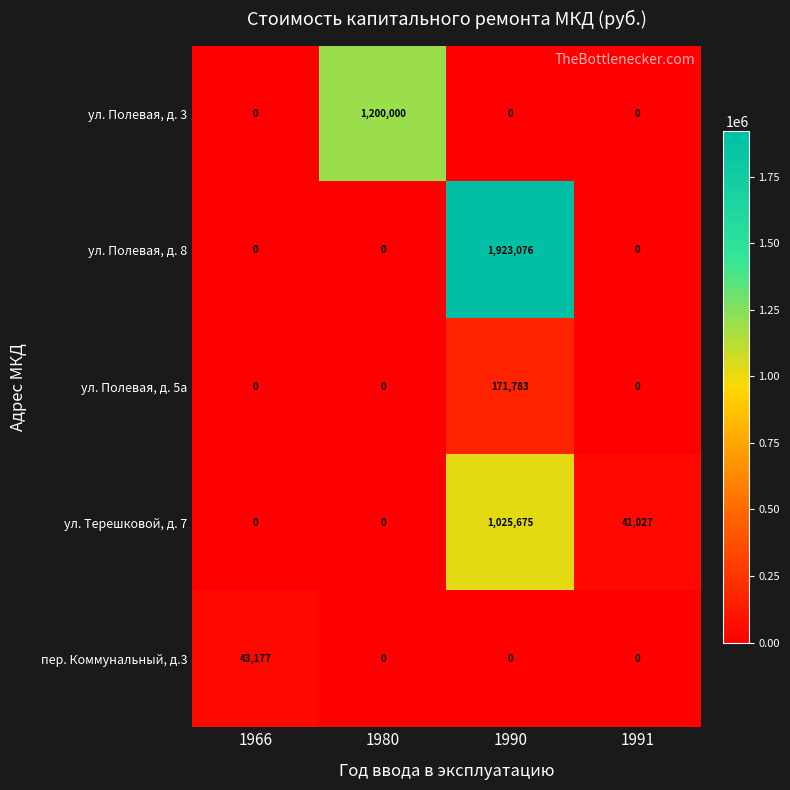

Which series has the widest spread of values?

ул. Полевая, д. 8